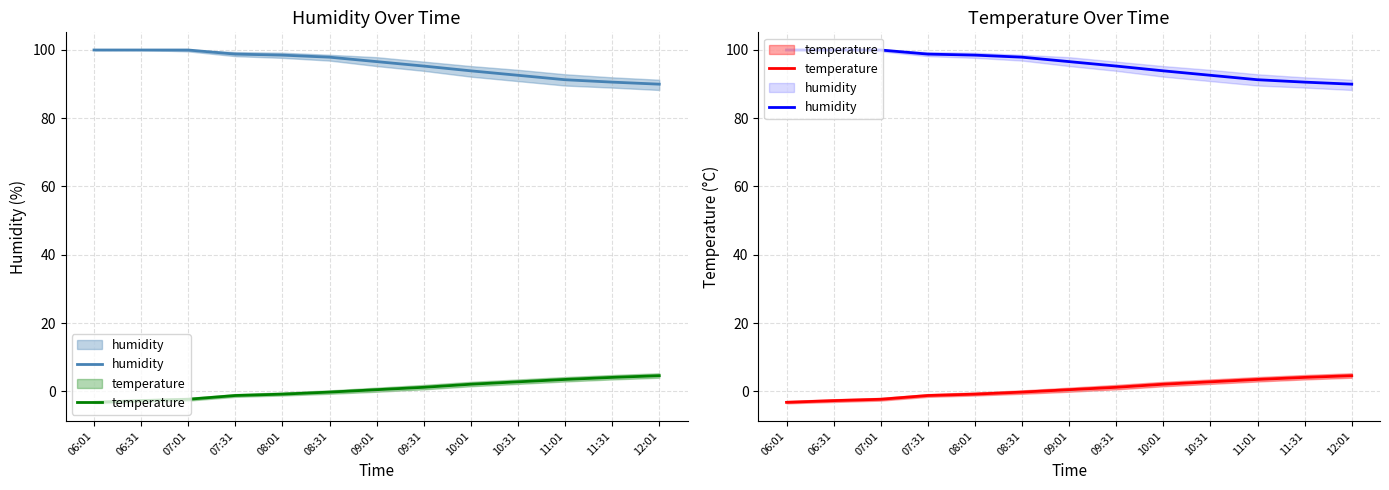

The value of humidity at 10:31 is 22.8. True or false?

False